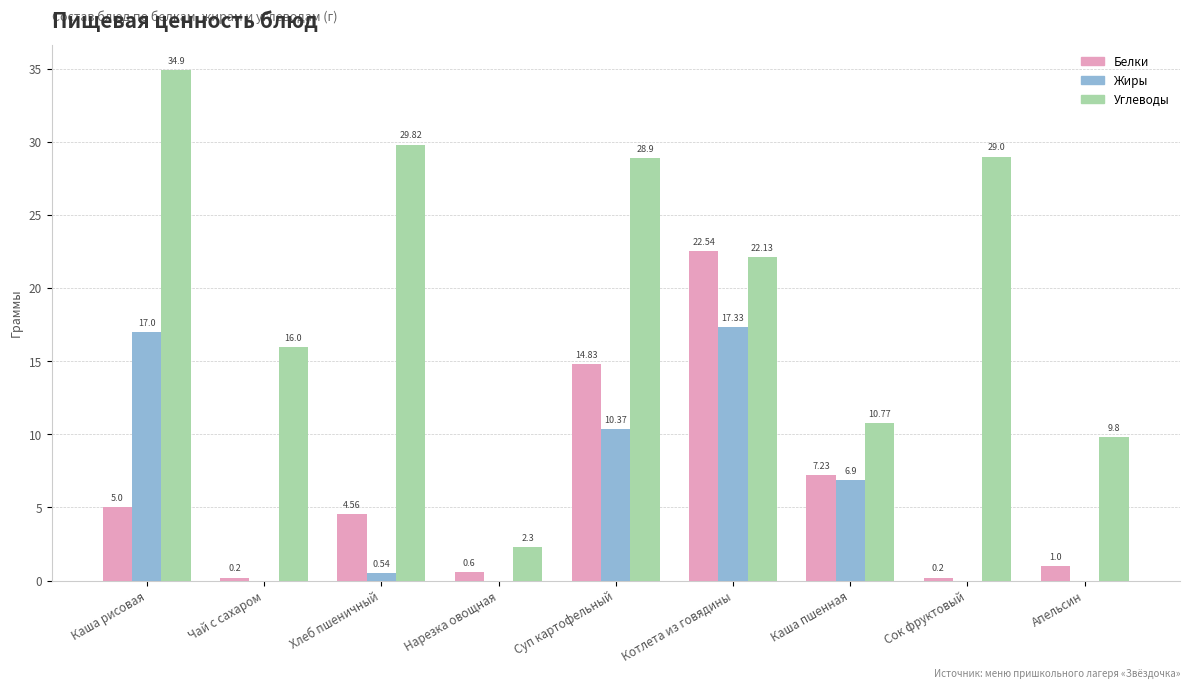

Is it true that Белки equals 7.2 at Каша пшенная?

True